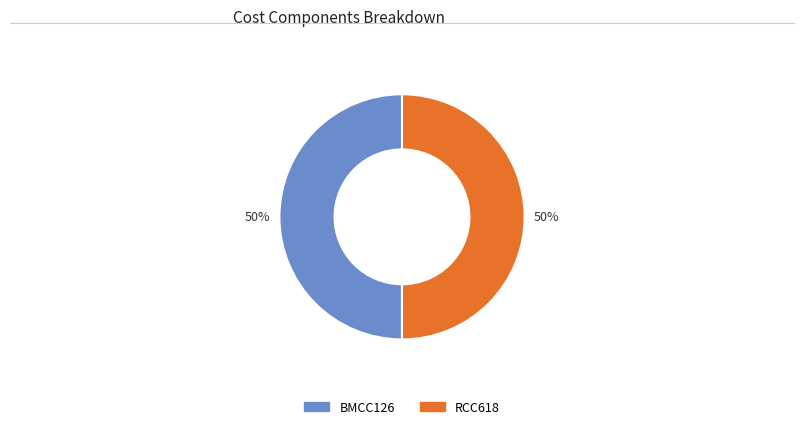

To the nearest percent, what percentage of the pie is RCC618?

50%